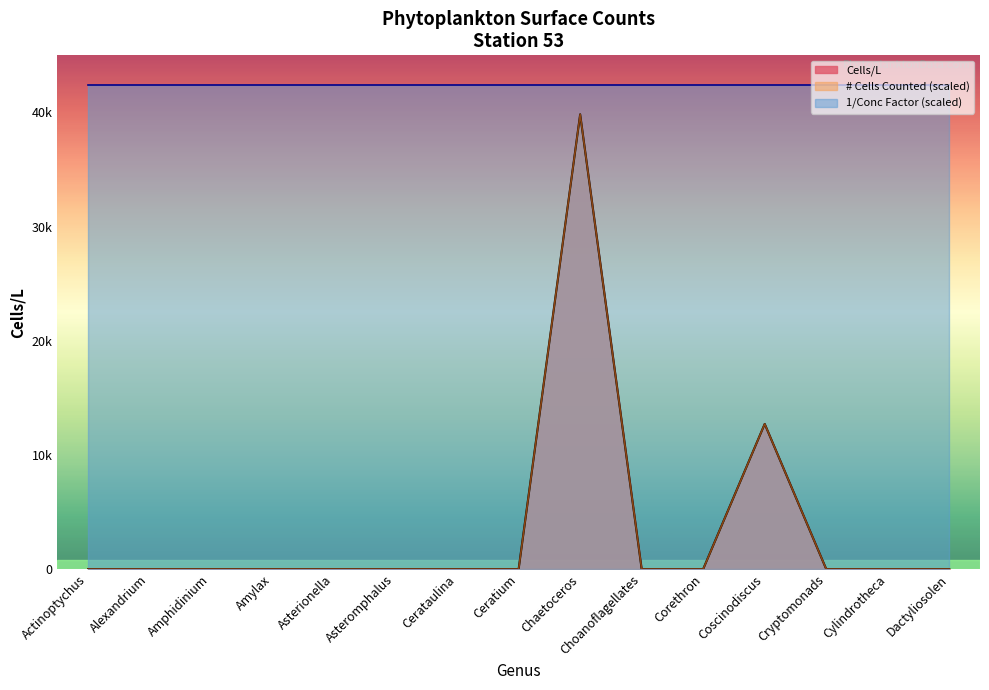

What position from the right is Amphidinium?

13